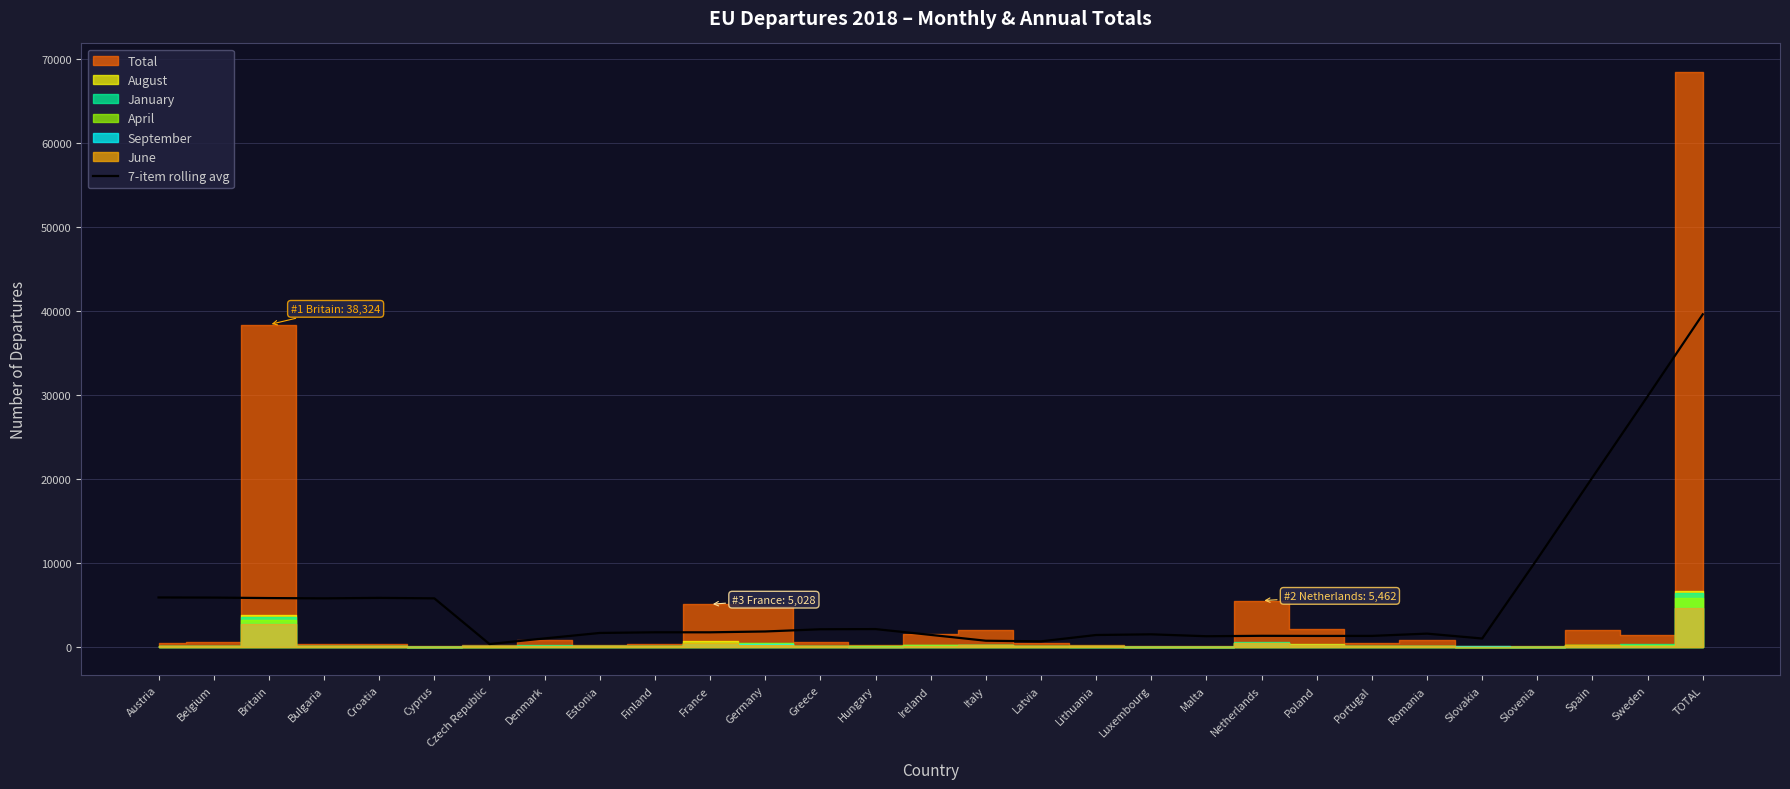

Which category has the highest value in the 7-item rolling avg series?

TOTAL